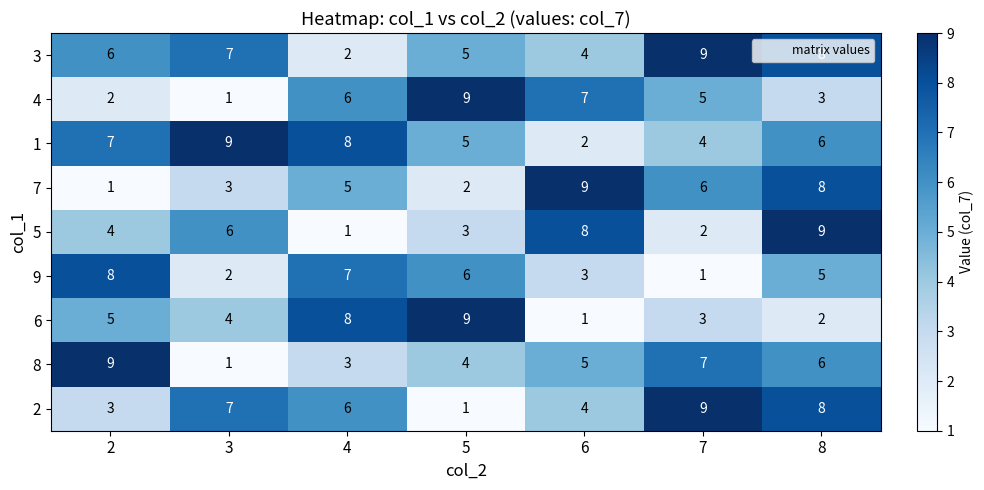

What is the difference between the second highest and minimum values in the 5 series?

7